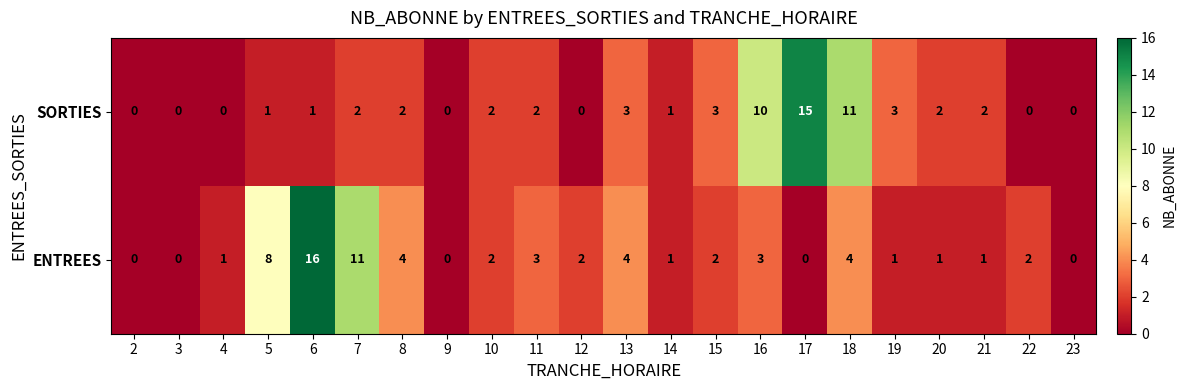

At which label does ENTREES first exceed 2?

5